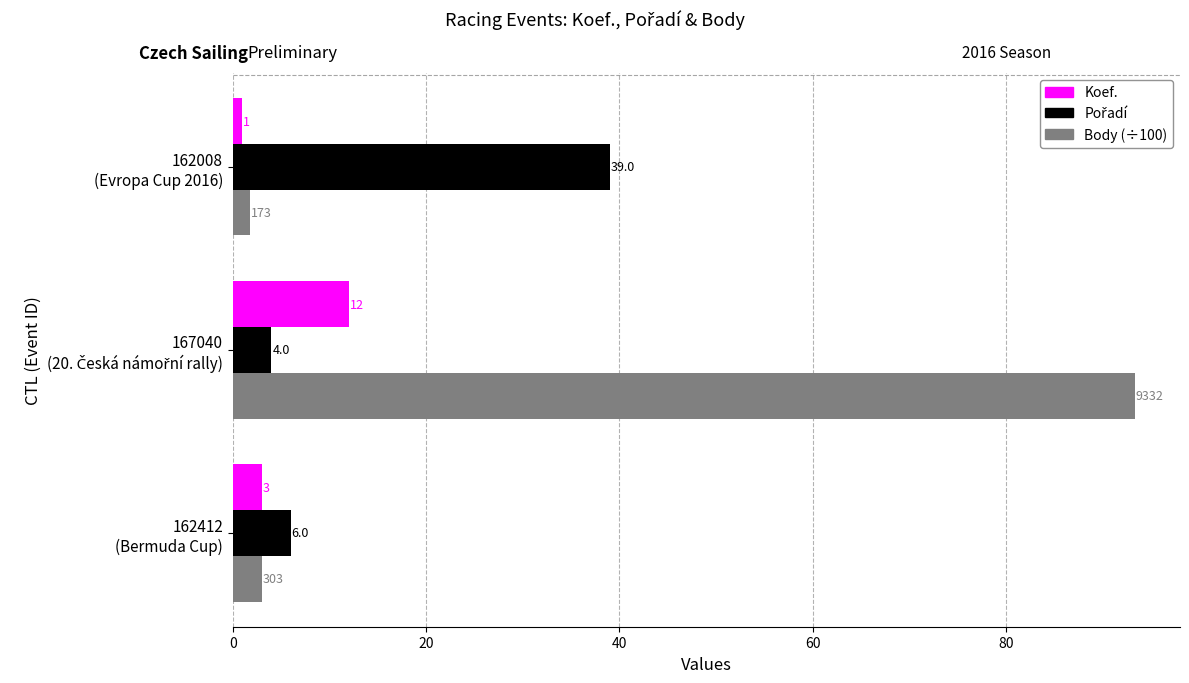

What is the maximum value for Koef.?

12.0